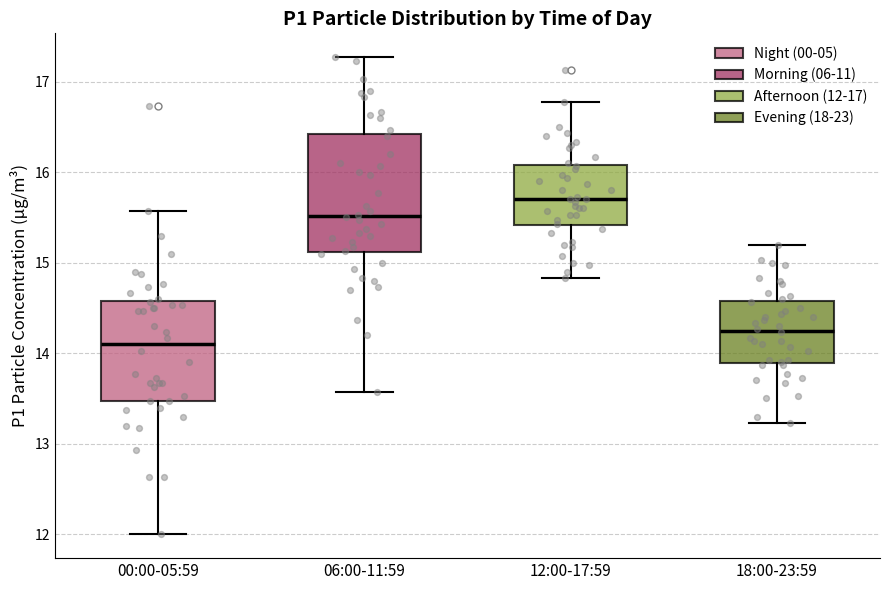

Where does the lower whisker of the box for 06:00-11:59 end on the y-axis? The values are not printed on the chart, so give them approximately, as read against the axis.

13.6